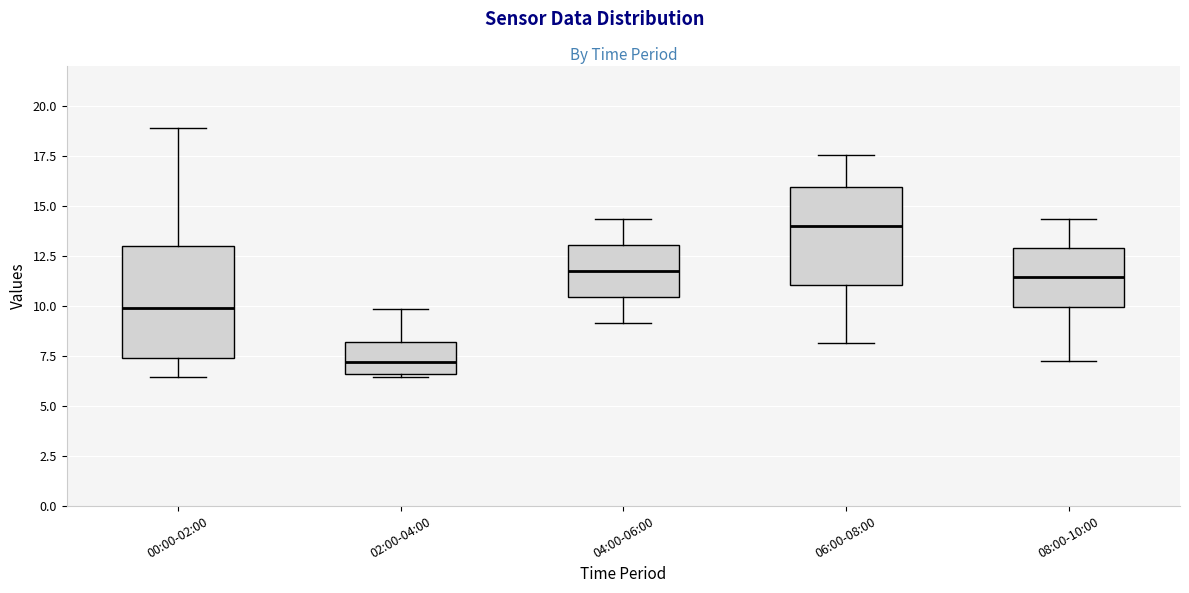

Where is the upper edge of the box for 02:00-04:00 on the y-axis? The values are not printed on the chart, so give them approximately, as read against the axis.

8.0